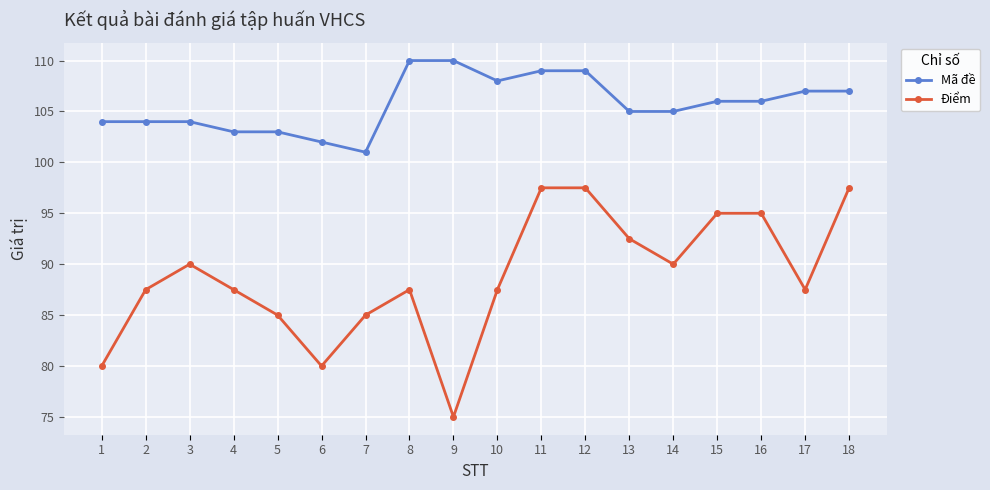

How many lines are shown in the chart?

2